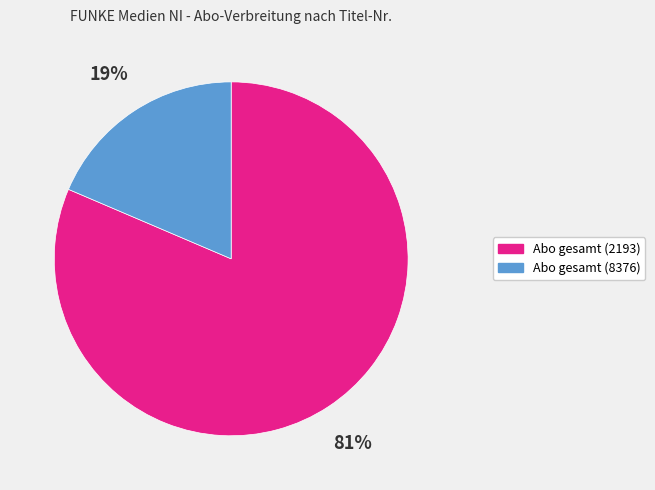

What is the majority slice?

Abo gesamt (2193)